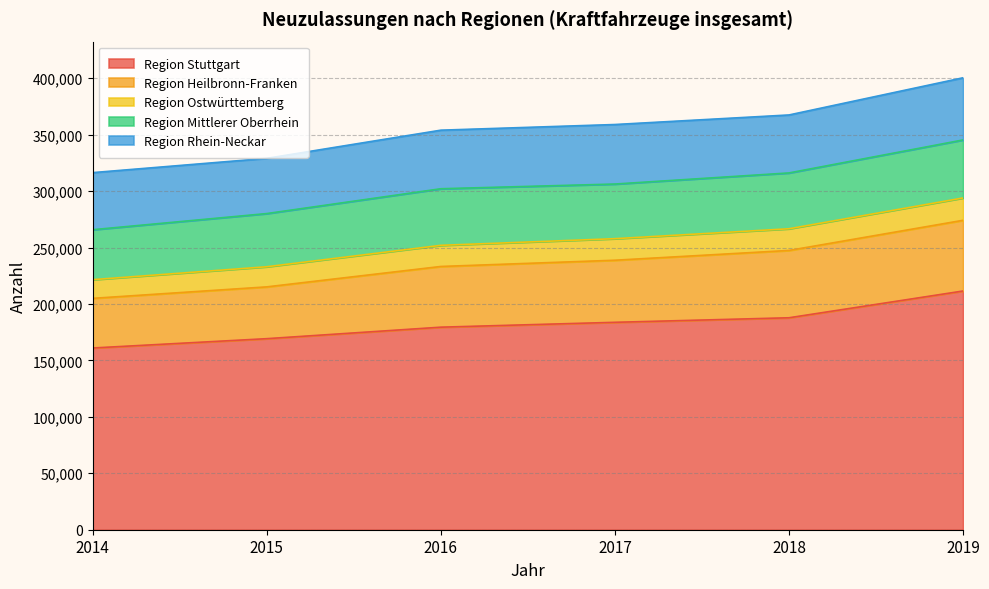

At which category is the sum across all series the highest?

2019